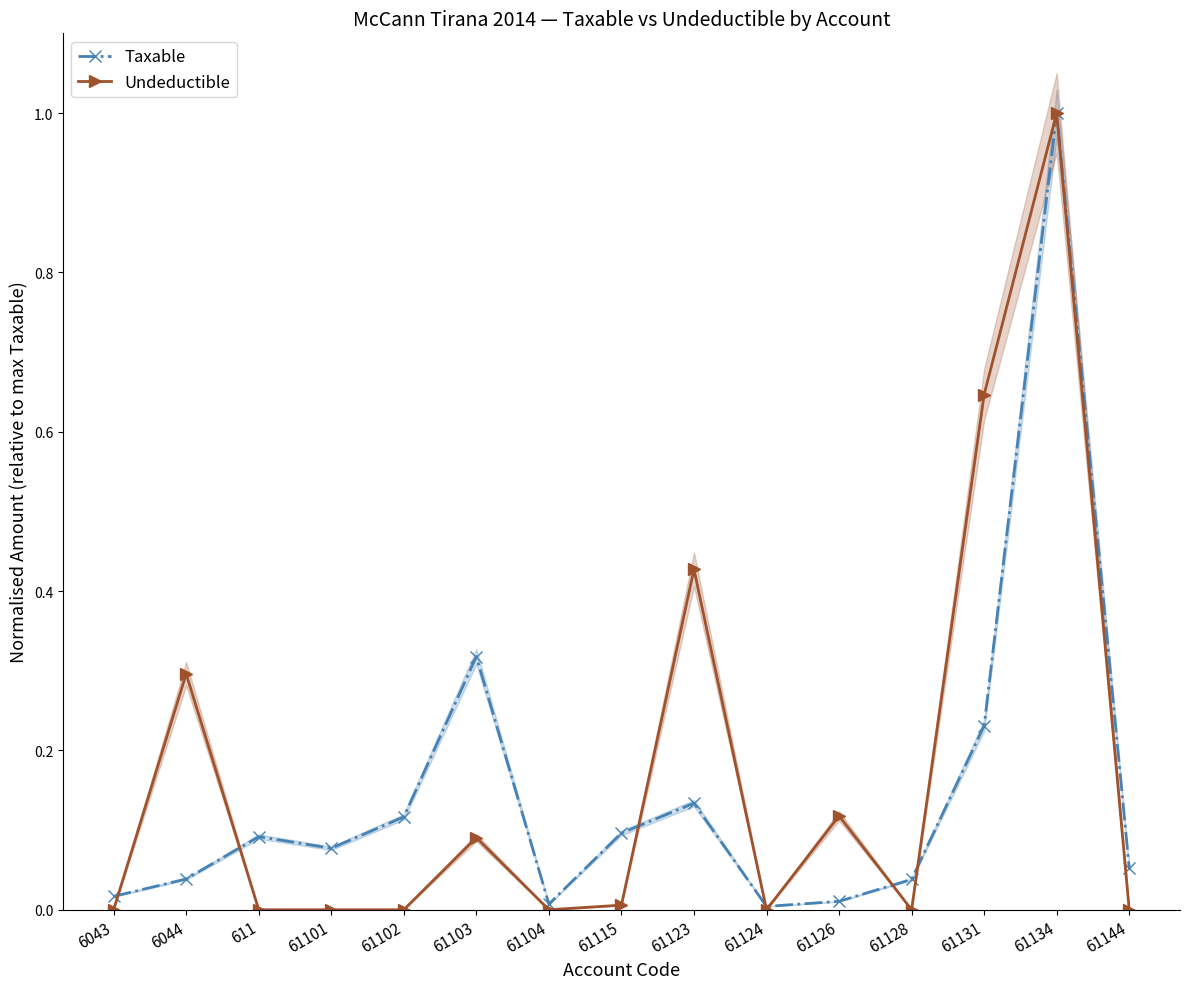

Does the chart display data point markers on the line(s)?

Yes